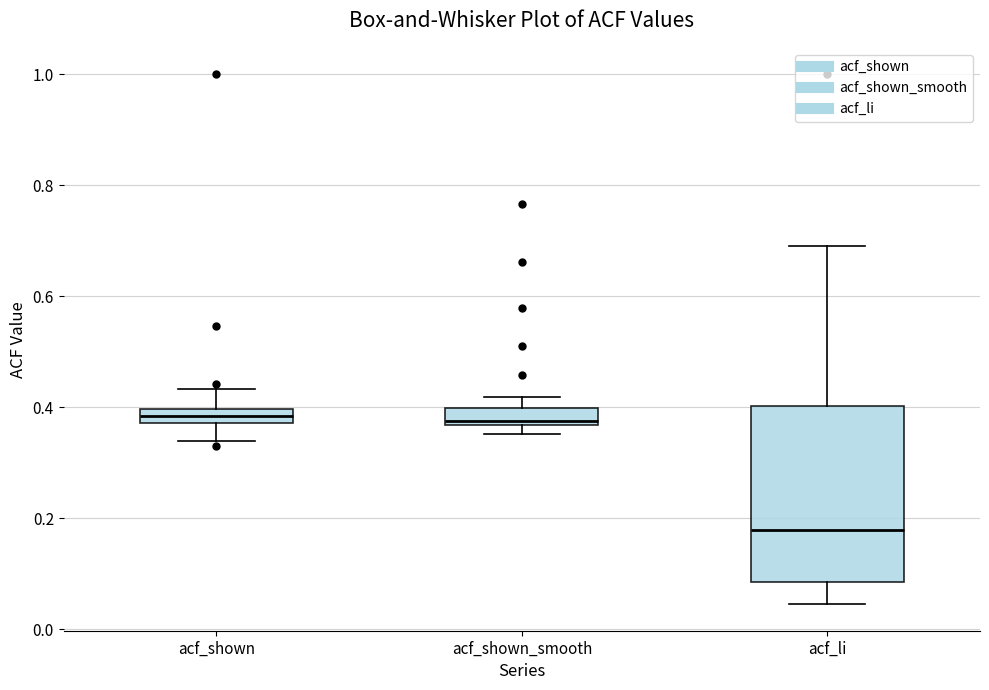

Comparing the boxes themselves (not the whiskers), which one is the tallest?

acf_li